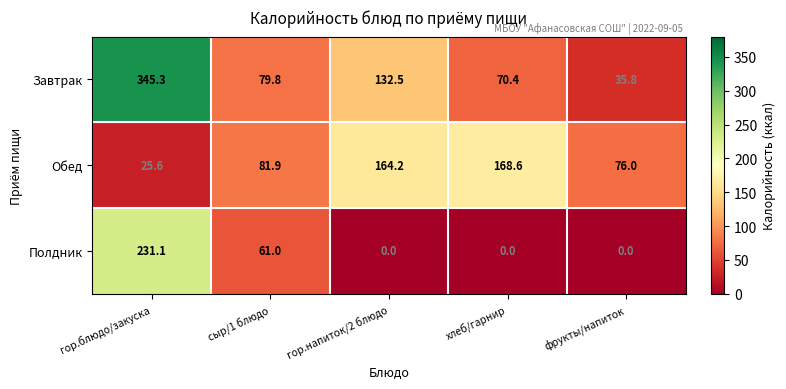

Which series has the widest spread of values?

Завтрак